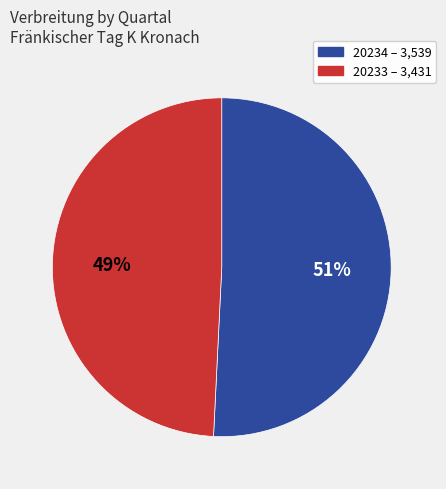

What is the largest slice in the pie chart?

20234